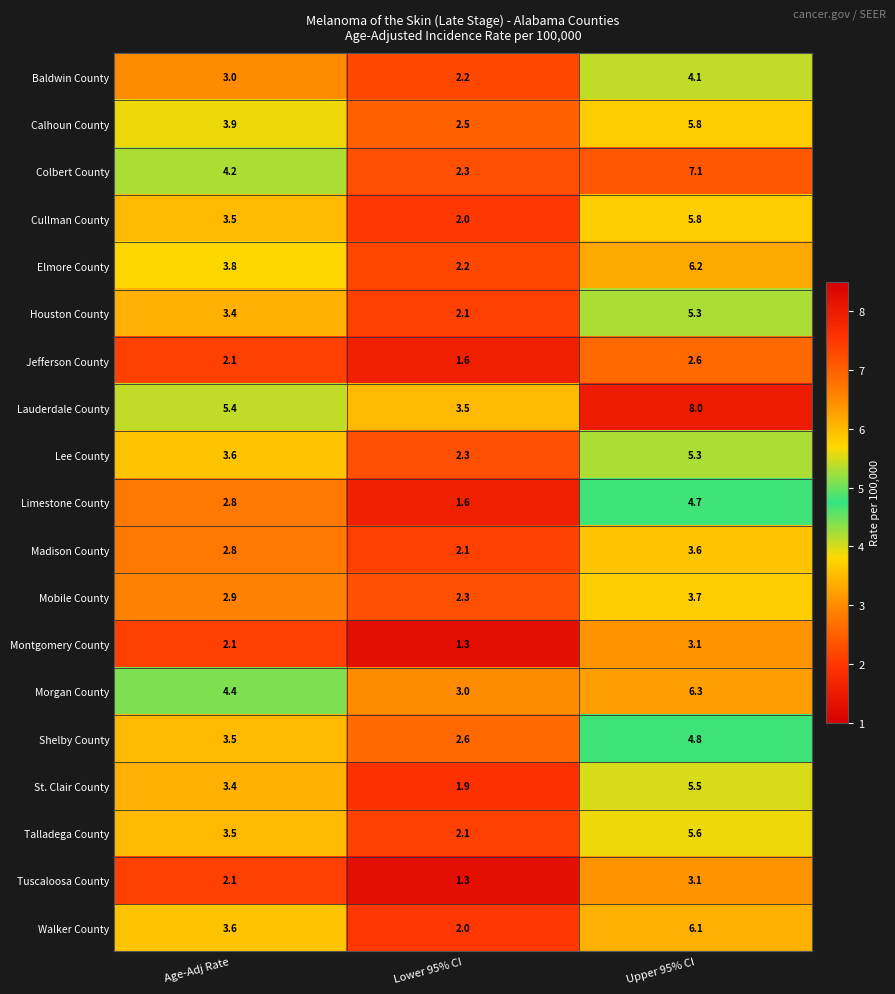

What is the difference between the maximum and minimum values in the Madison County series?

1.5